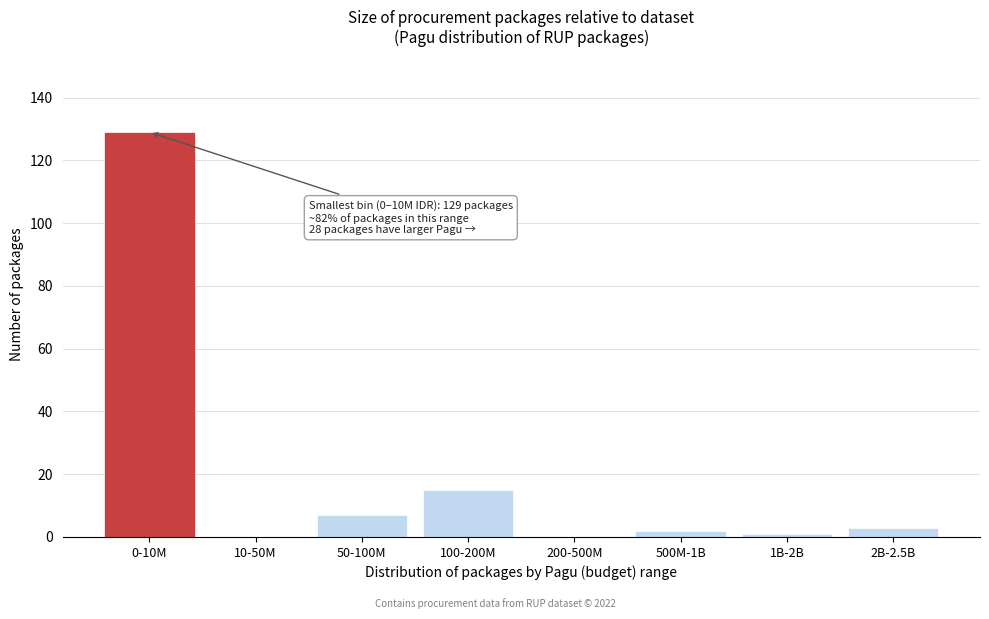

Reading right to left, list all the values displayed in this chart.

2B-2.5B=3	1B-2B=1	500M-1B=2	200-500M=0	100-200M=15	50-100M=7	10-50M=0	0-10M=129